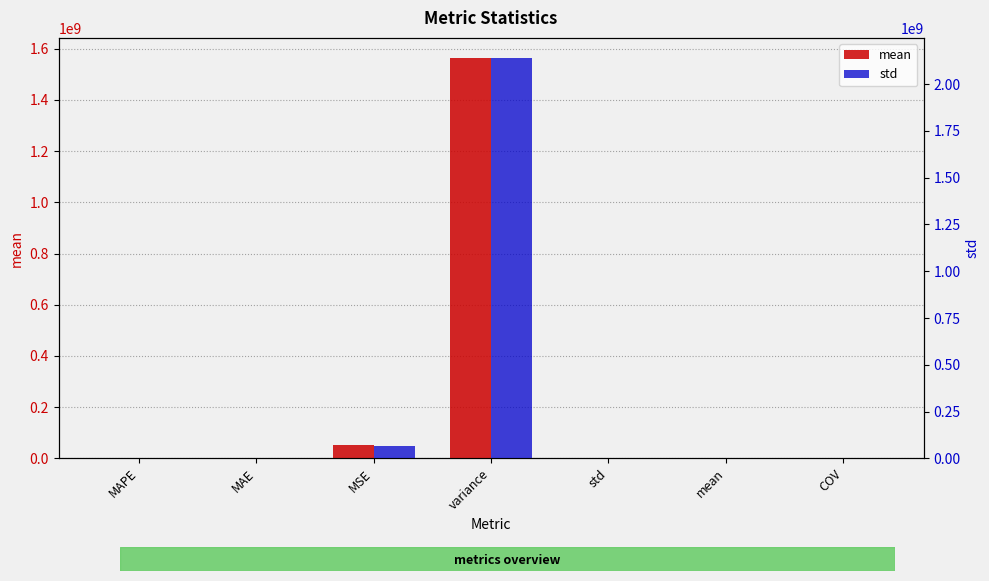

At which category is the sum across all series the highest?

variance